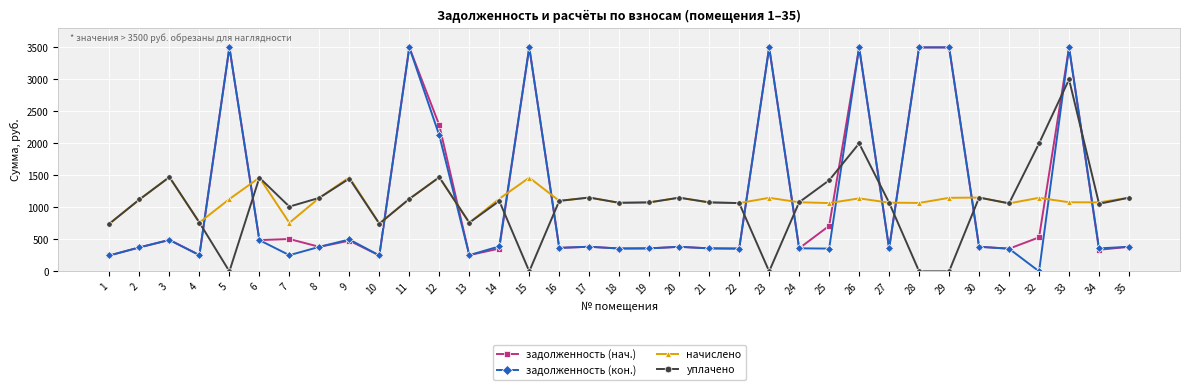

How many lines are shown in the chart?

4